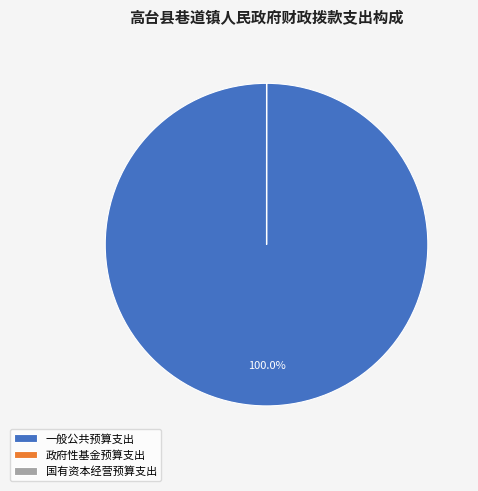

Does any single category account for the majority?

Yes